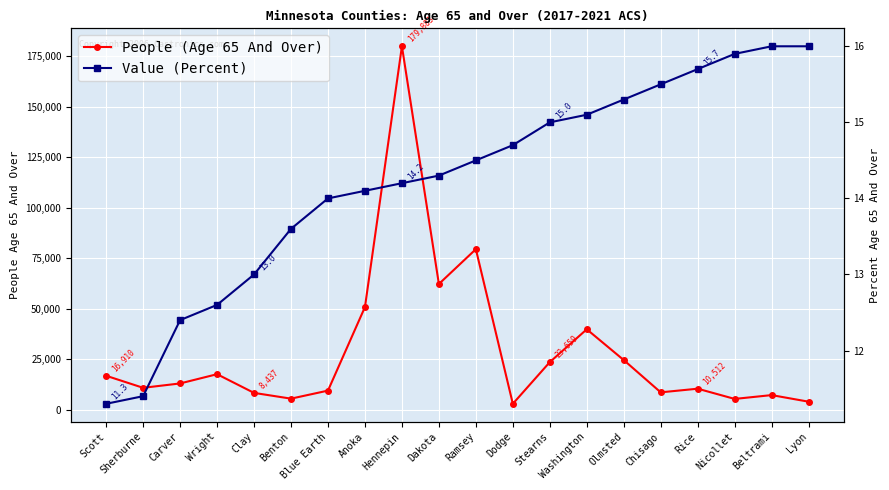

True or false: People (Age 65 And Over) has more than 1 interior local peaks.

True